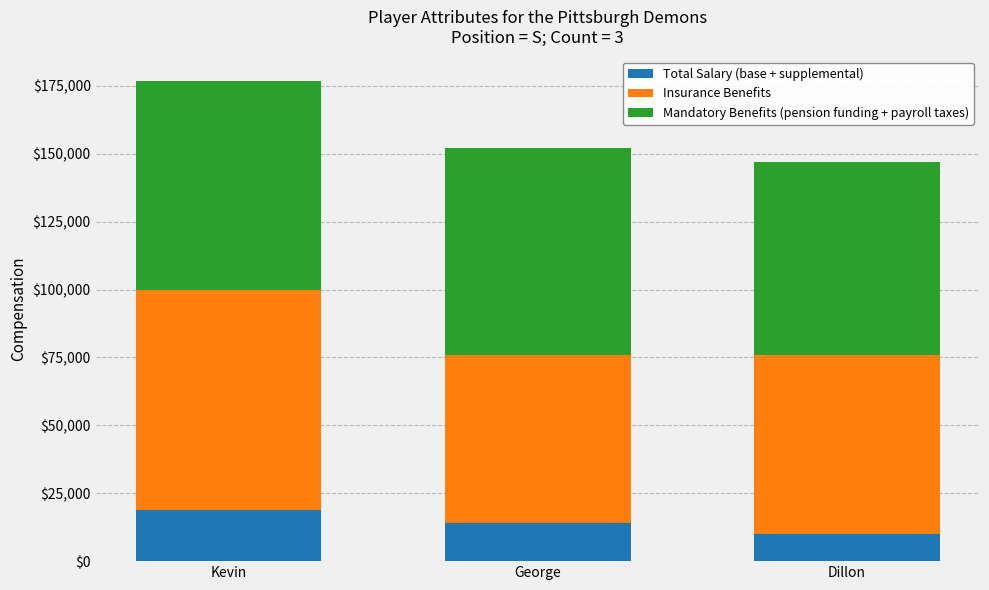

How many distinct data groups are displayed?

3